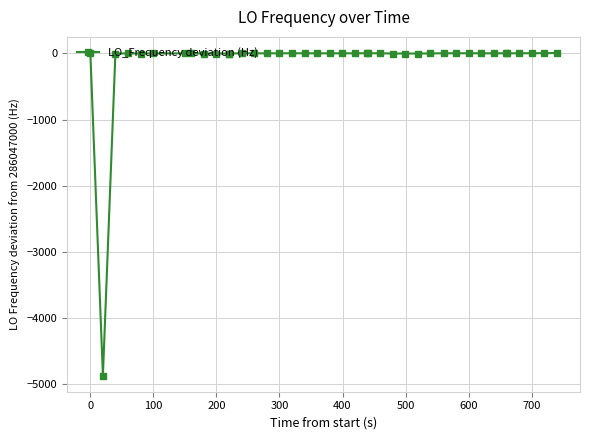

True or false: the data has more than 1 interior local peaks.

True